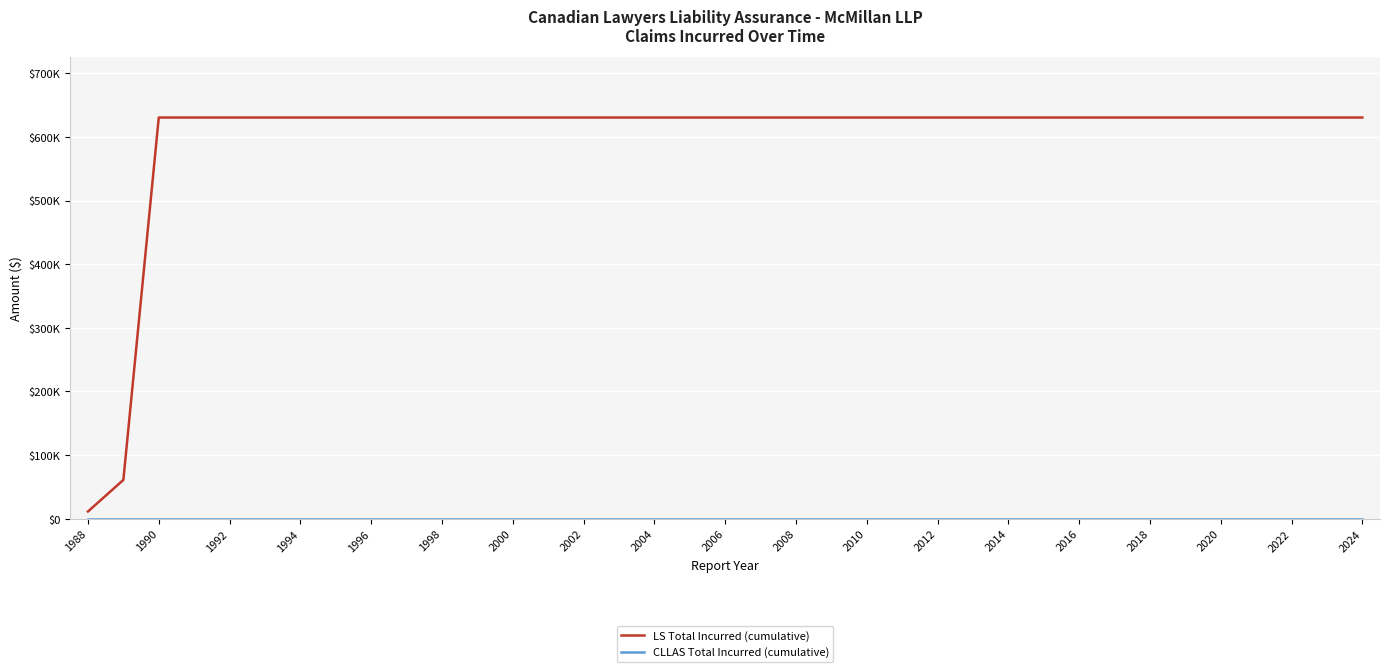

What is the value of the LS Total Incurred (cumulative) point at the 9th from the left?

630445